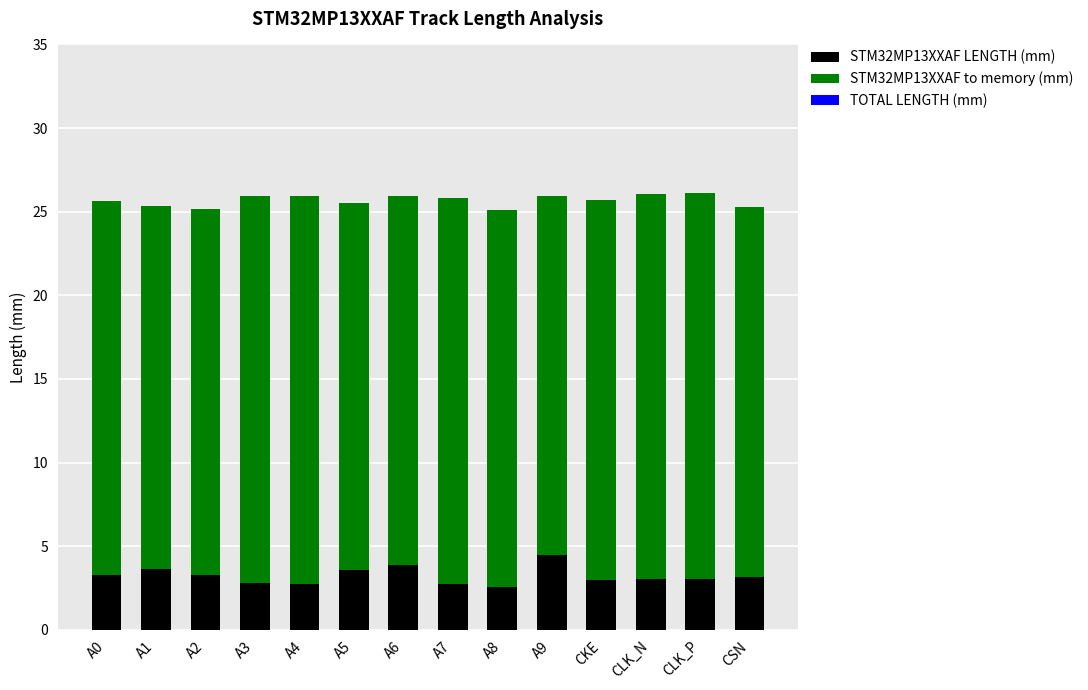

Is it true that STM32MP13XXAF LENGTH (mm) equals 4.5 at A9?

True